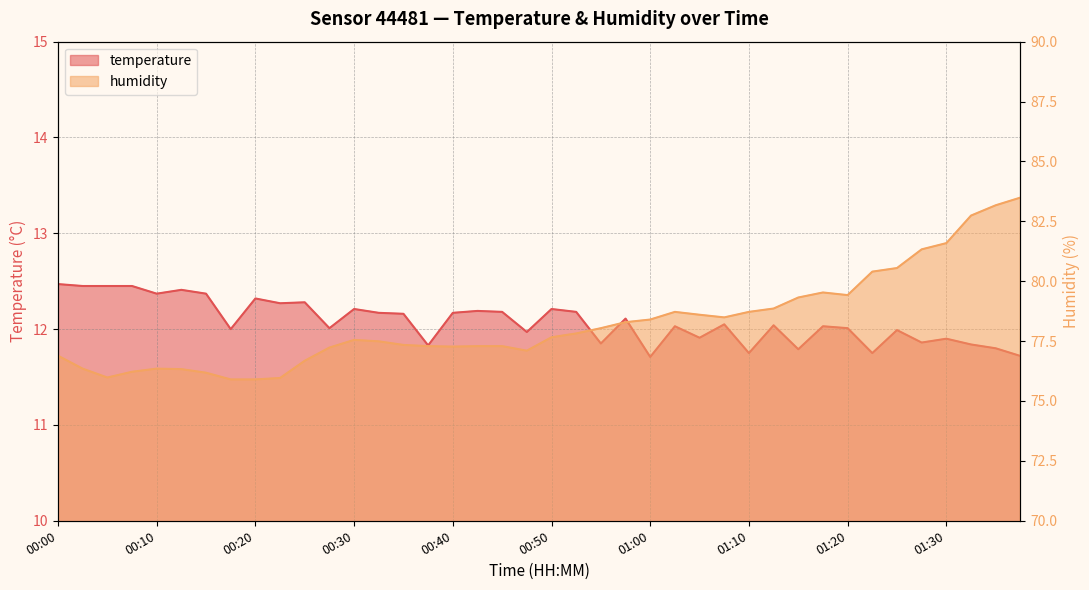

How many values in the temperature series are below 12?

14